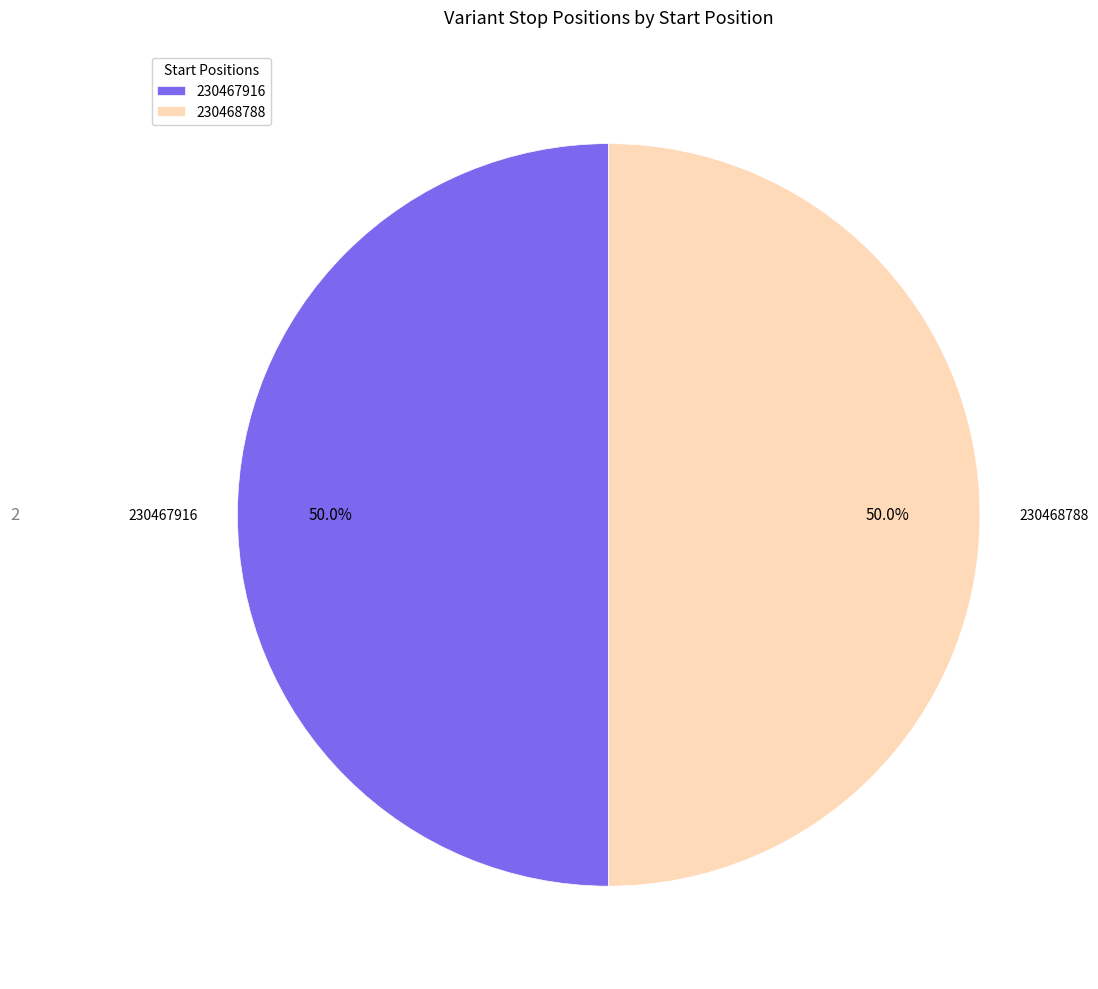

How many slices are in this pie chart?

2